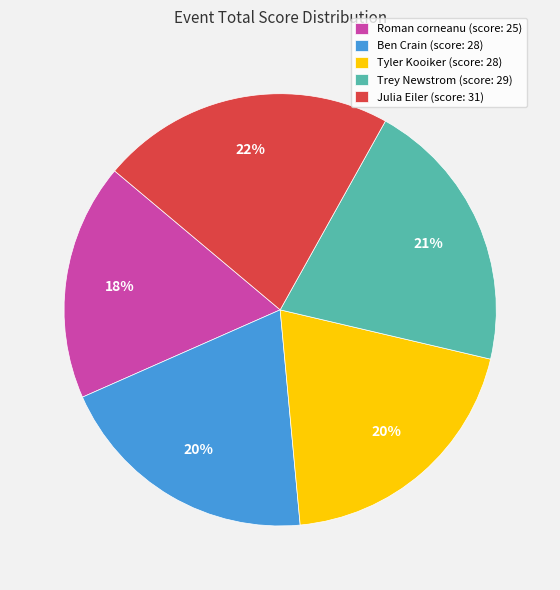

Is it true that Roman corneanu is 31% of the pie?

False